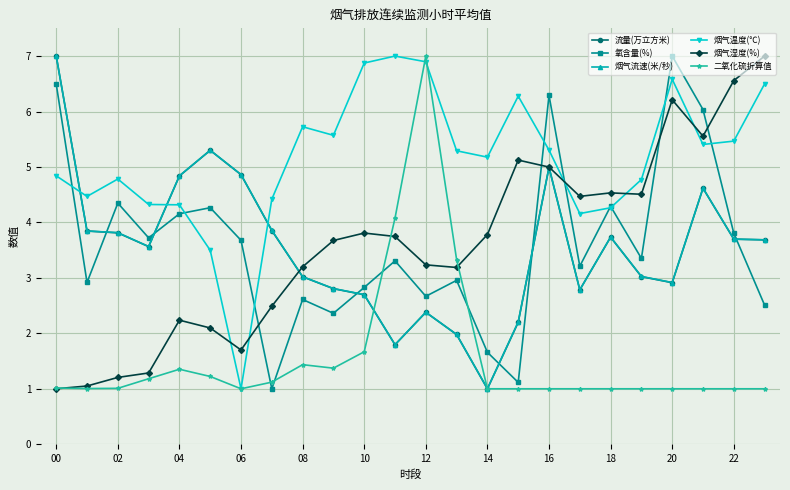

What is the value of the 烟气湿度(%) point at the 12th from the left?

3.7